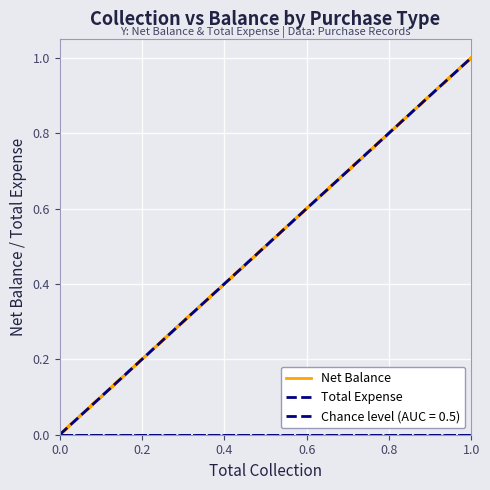

Which series has the largest range (max minus min)?

Net Balance